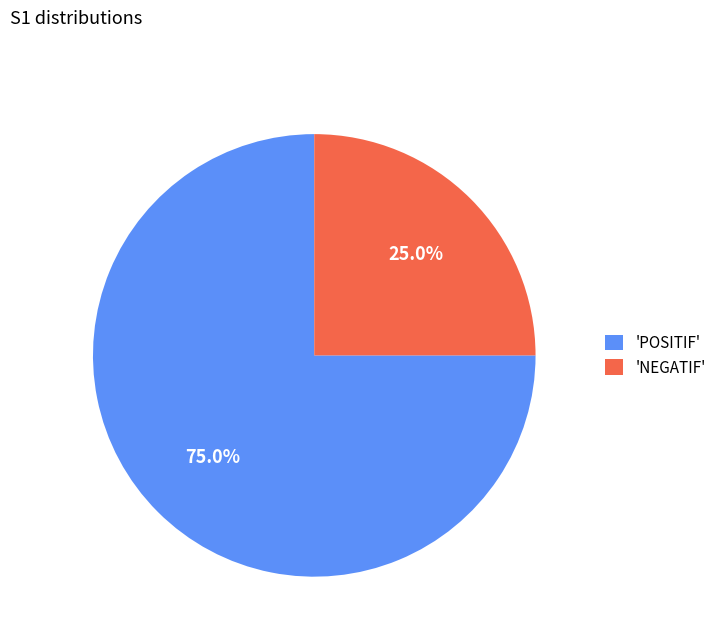

Rank the categories by value from highest to lowest.

'POSITIF', 'NEGATIF'